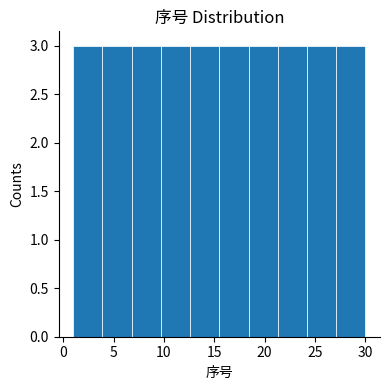

Reading left to right, transcribe this chart: for each bar, give the range it covers on the x-axis and its height. Neither the bar edges nor the heights are printed on the chart, so give them approximately, as read against the axes.

1.0 to 3.9: 3
3.9 to 6.8: 3
6.8 to 9.7: 3
9.7 to 12.6: 3
12.6 to 15.5: 3
15.5 to 18.4: 3
18.4 to 21.3: 3
21.3 to 24.2: 3
24.2 to 27.1: 3
27.1 to 30.0: 3